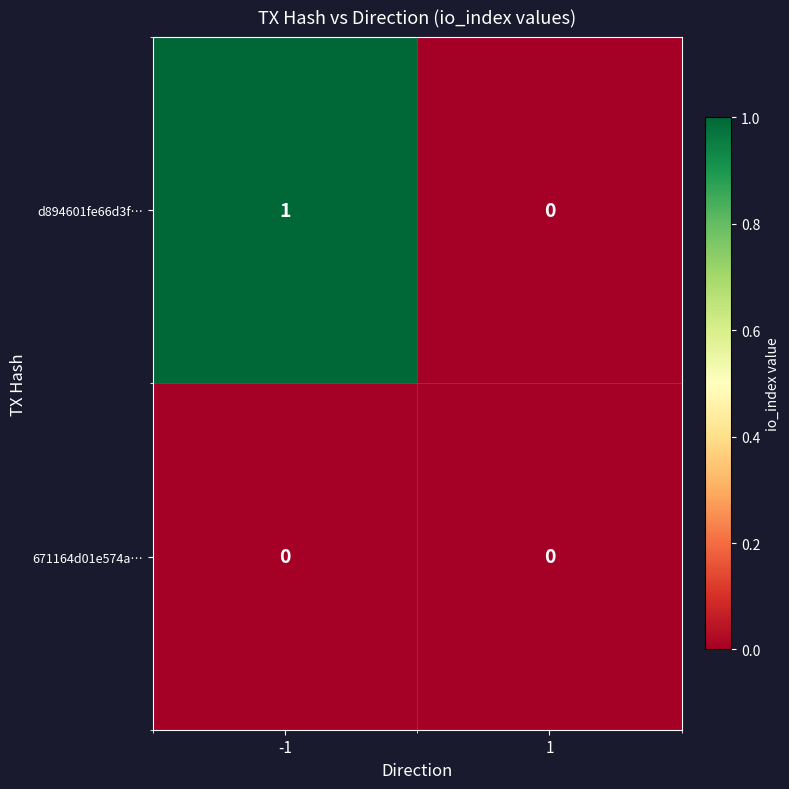

Reading left to right, extract all data points from this chart.

d894601fe66d3f…: 1	0
671164d01e574a…: 0	0